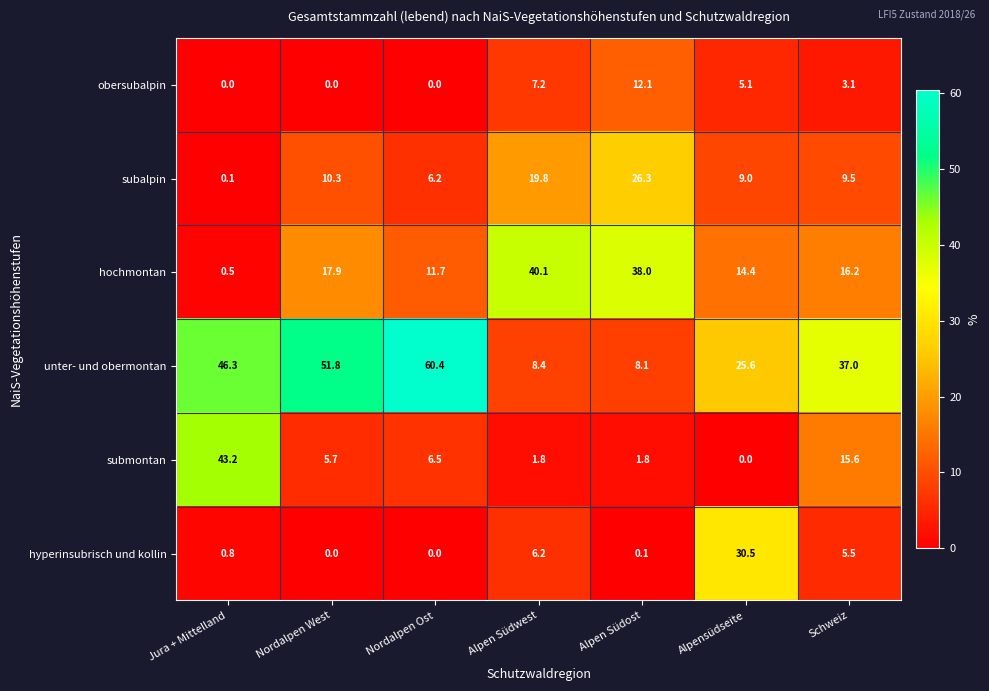

At how many categories does at least one series exceed 17?

7